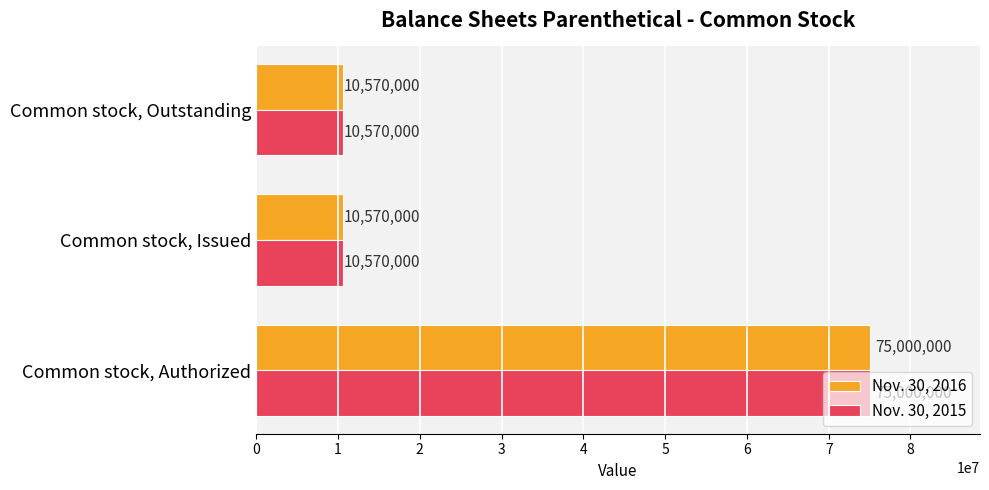

What is the average value of the Nov. 30, 2016 series?

32046667